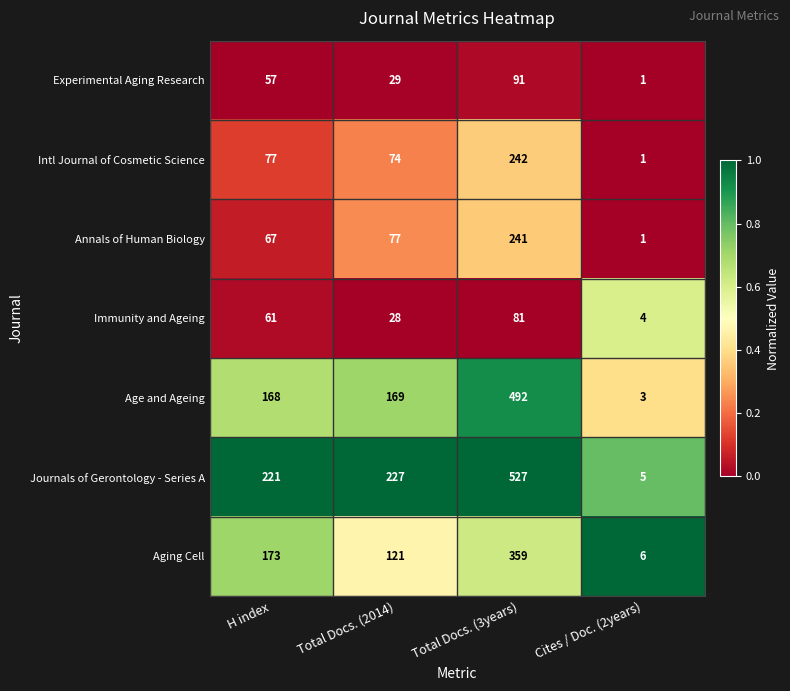

What is the difference between the Intl Journal of Cosmetic Science values at Total Docs. (2014) and Cites / Doc. (2years)?

73